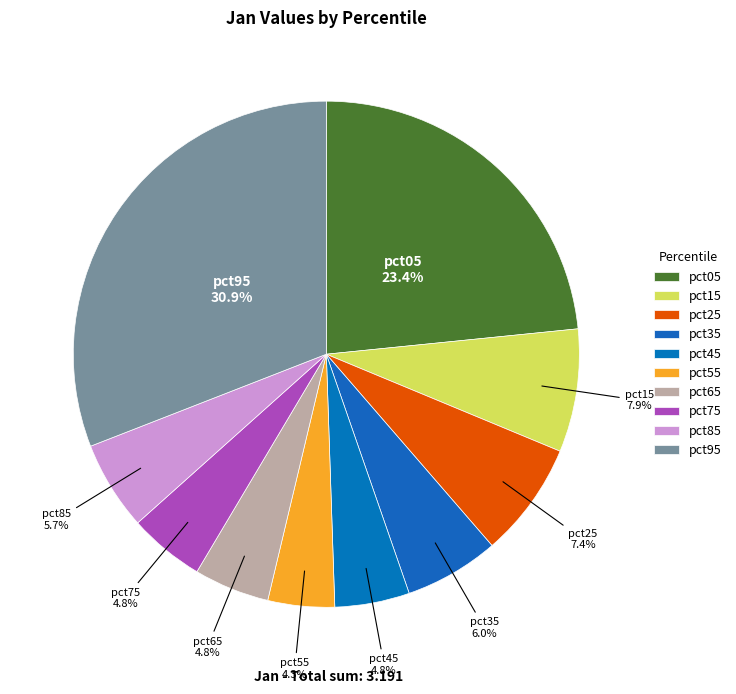

How many segments does this pie chart have?

10